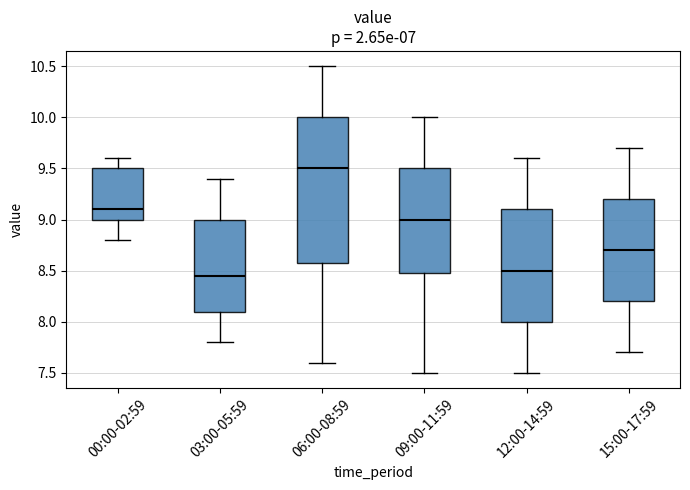

Where is the lower edge of the box for 03:00-05:59 on the y-axis? The values are not printed on the chart, so give them approximately, as read against the axis.

8.10